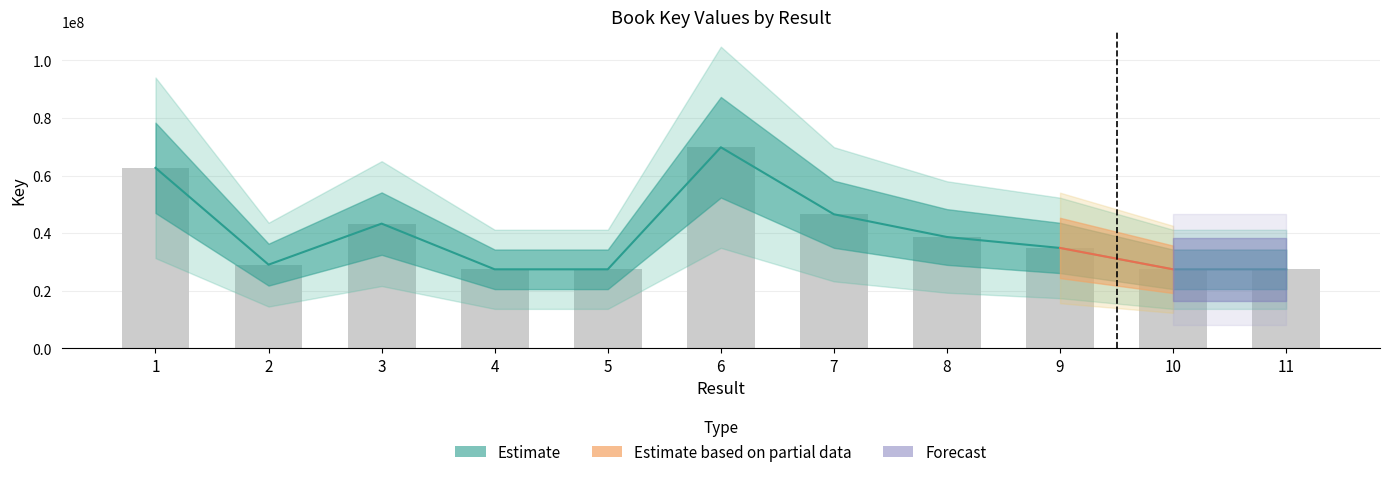

At which category does the chart reach its peak across all series?

6